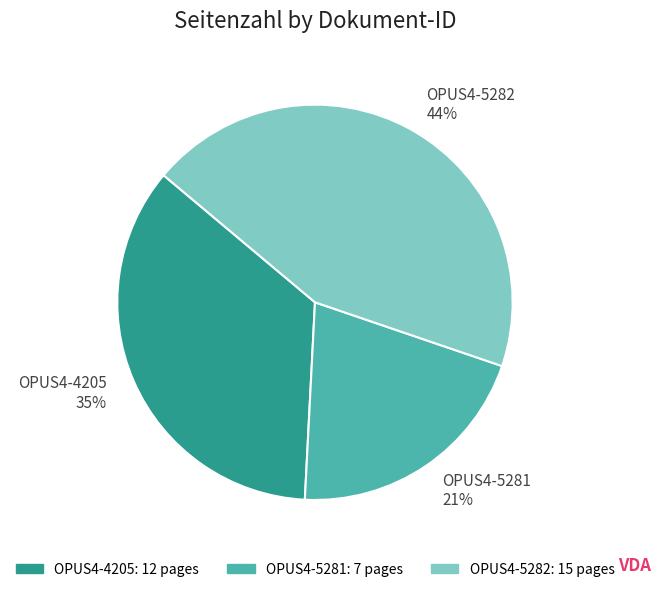

To the nearest percent, what is the combined percentage of OPUS4-5282 and OPUS4-5281?

65%